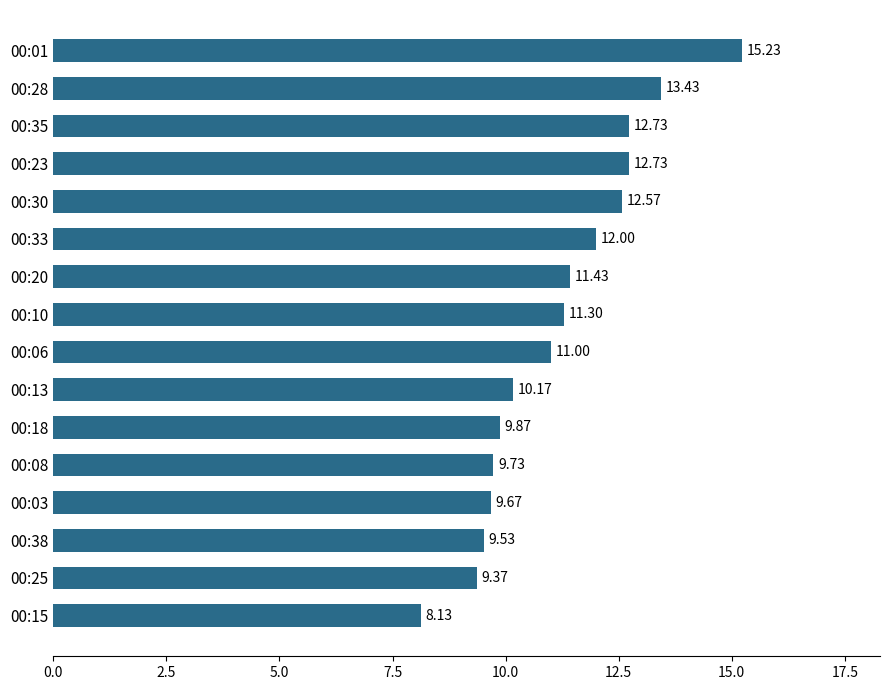

What is the sum of all values?

178.9